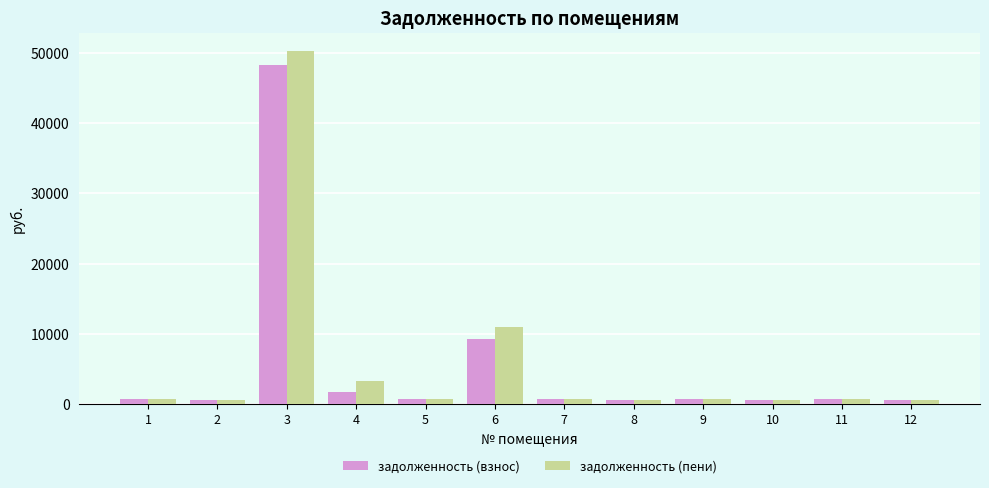

How many values in the задолженность (пени) series exceed 690?

6